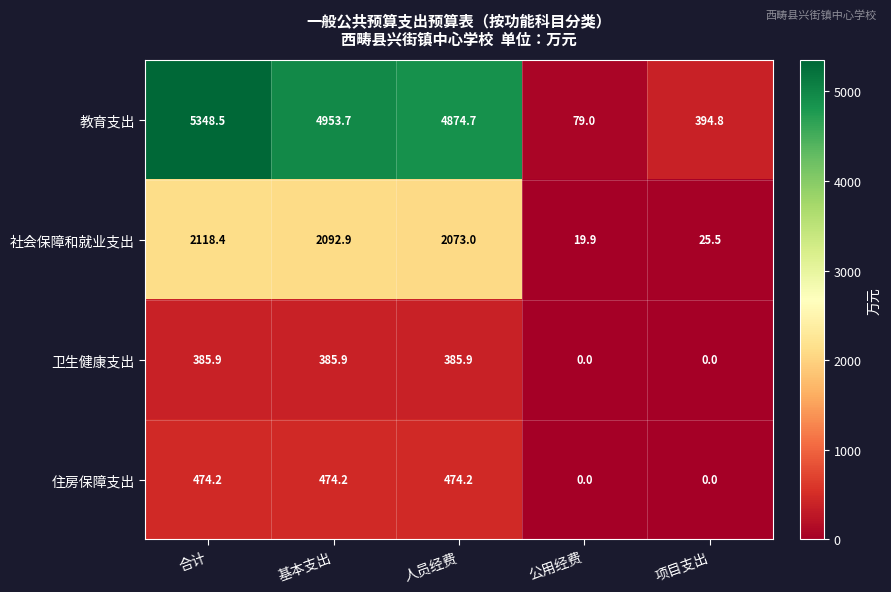

Which series has the largest range (max minus min)?

教育支出